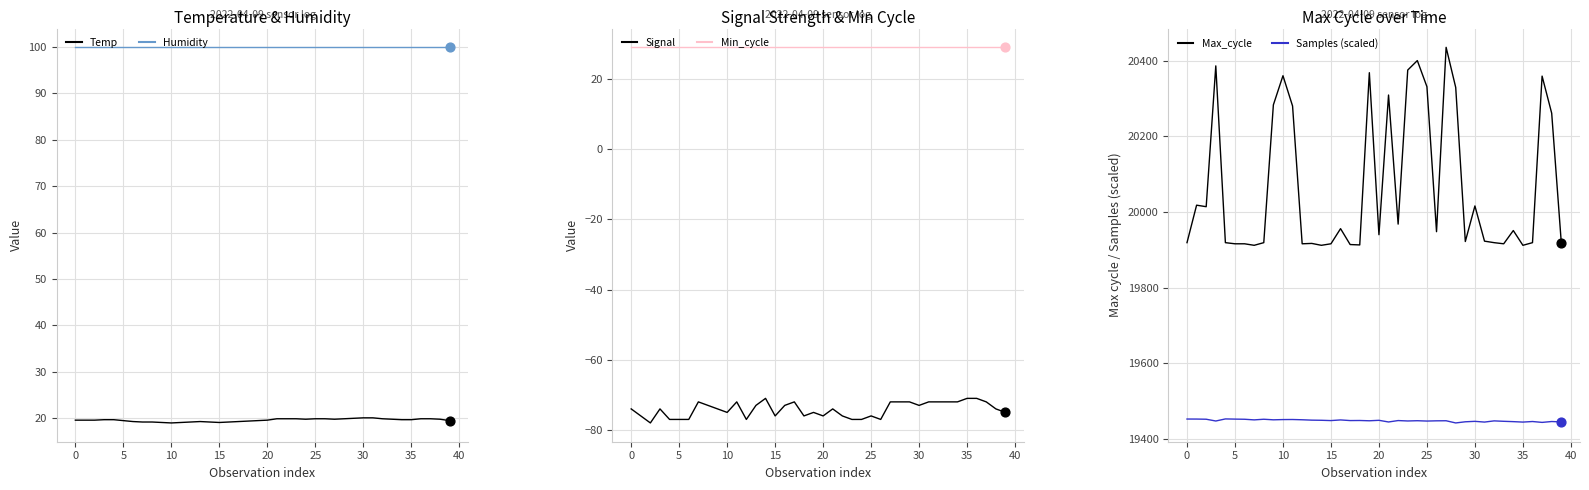

Is the value of Temp at 20 greater than the value of Humidity at 38?

No